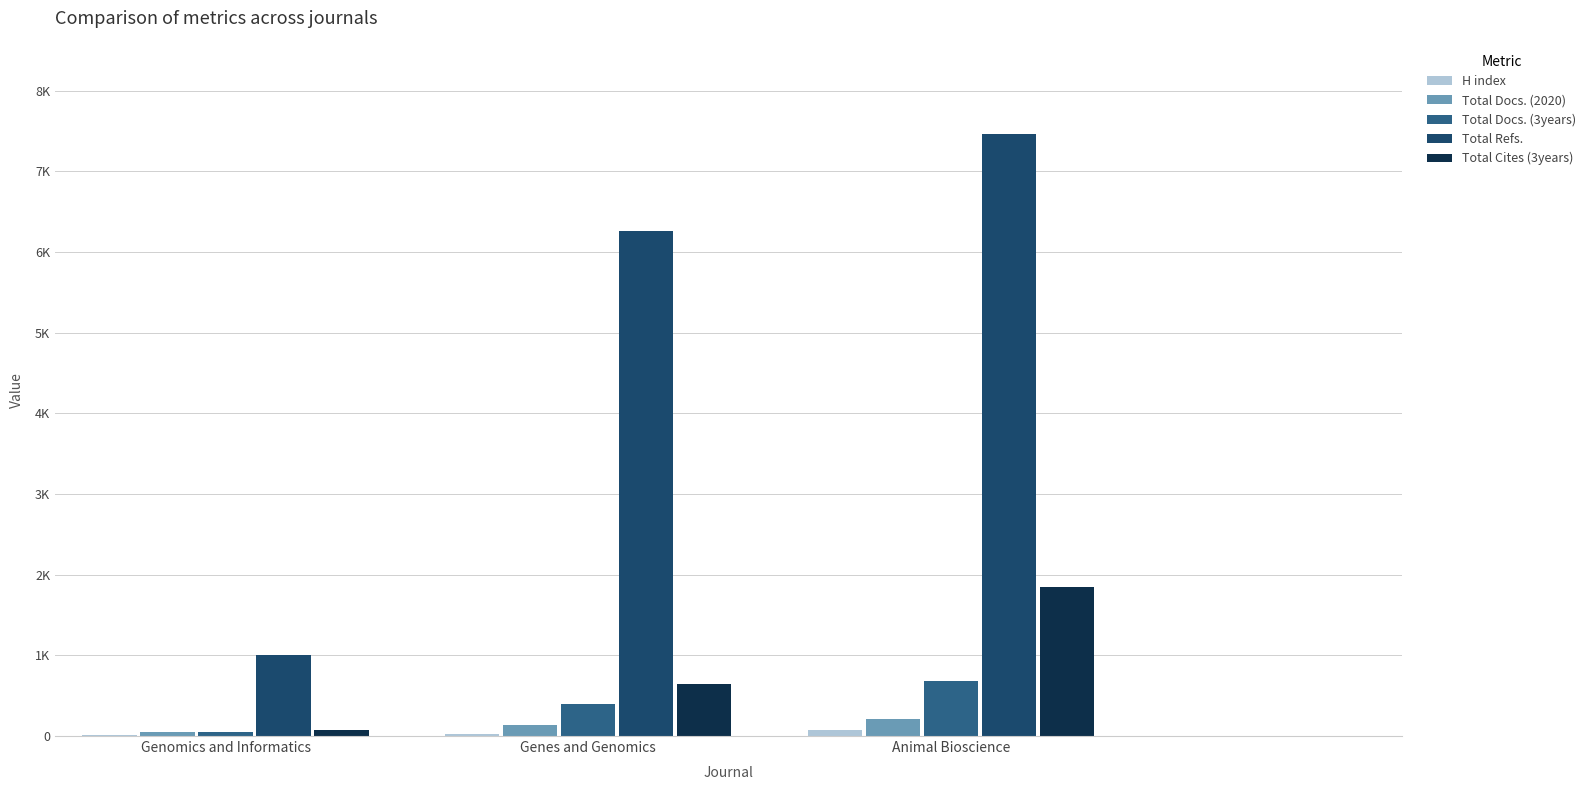

What is the maximum value for Total Refs.?

7467